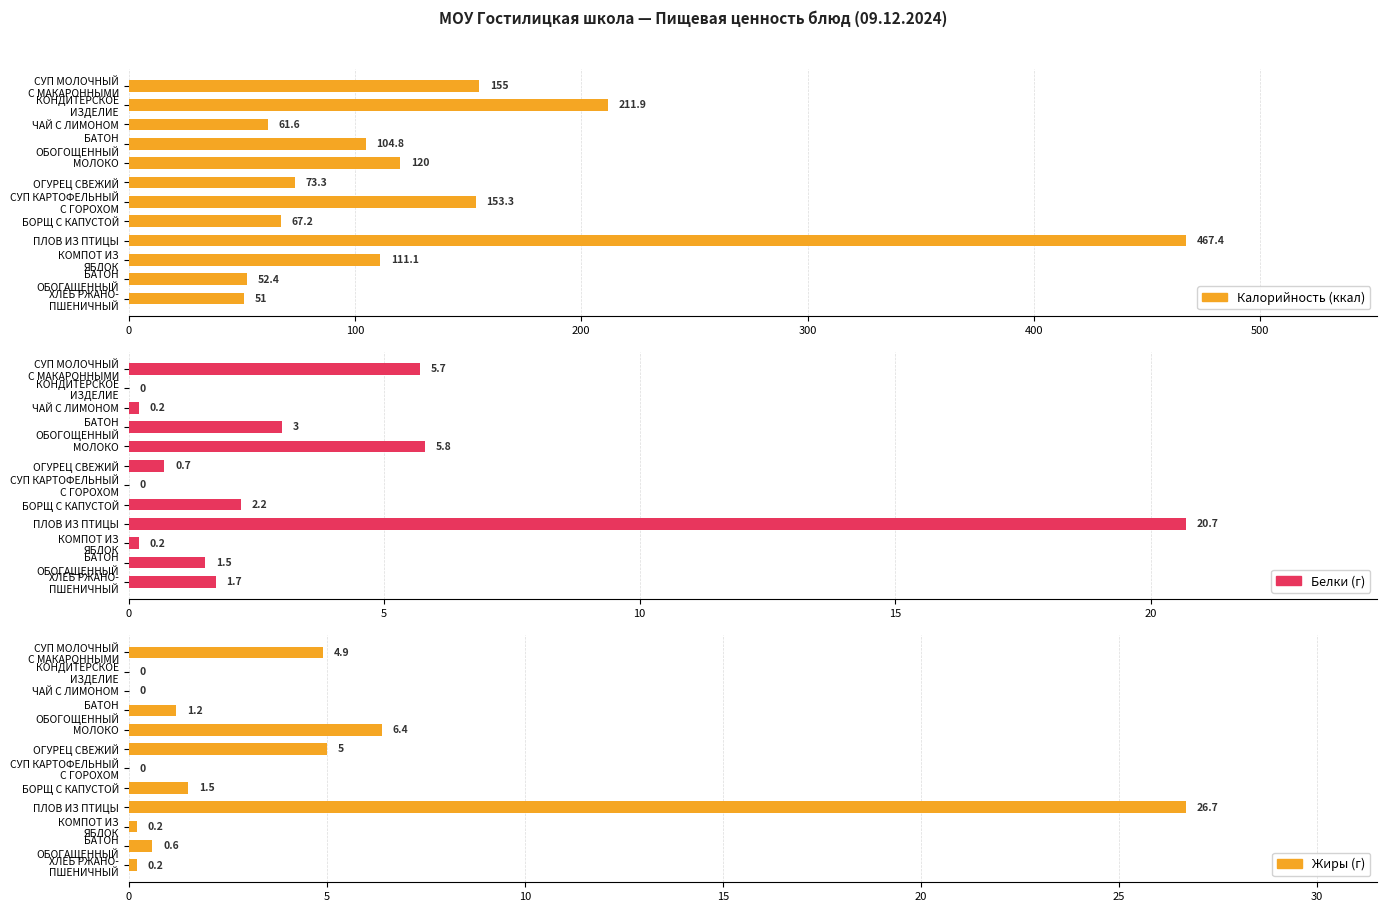

True or false: Калорийность (ккал) has a value of 79.6 at БАТОН ОБОГАЩЕННЫЙ.

False